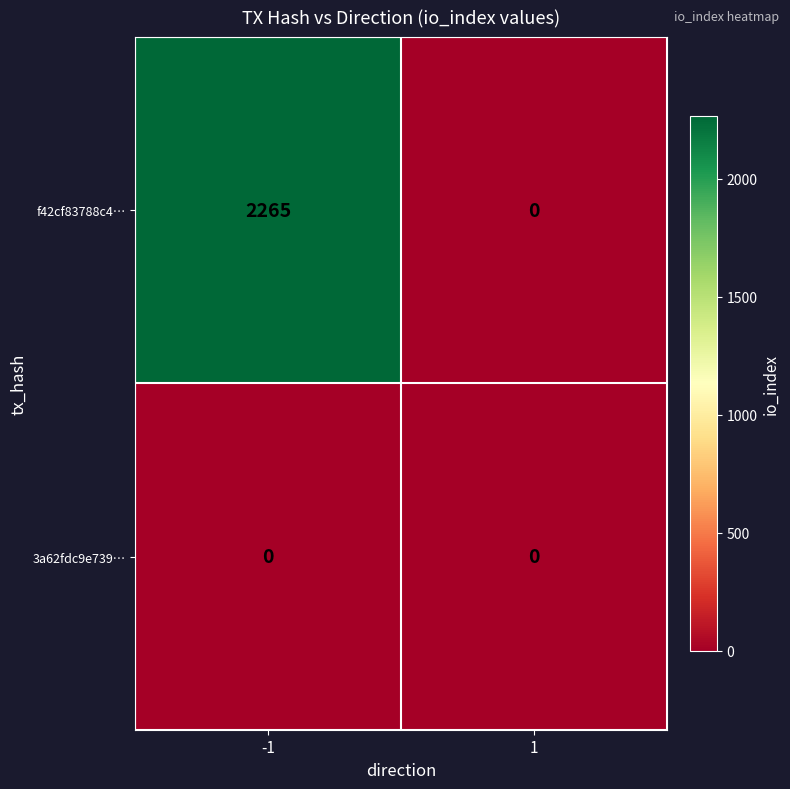

What value does the f42cf83788c4… series have at -1?

2265